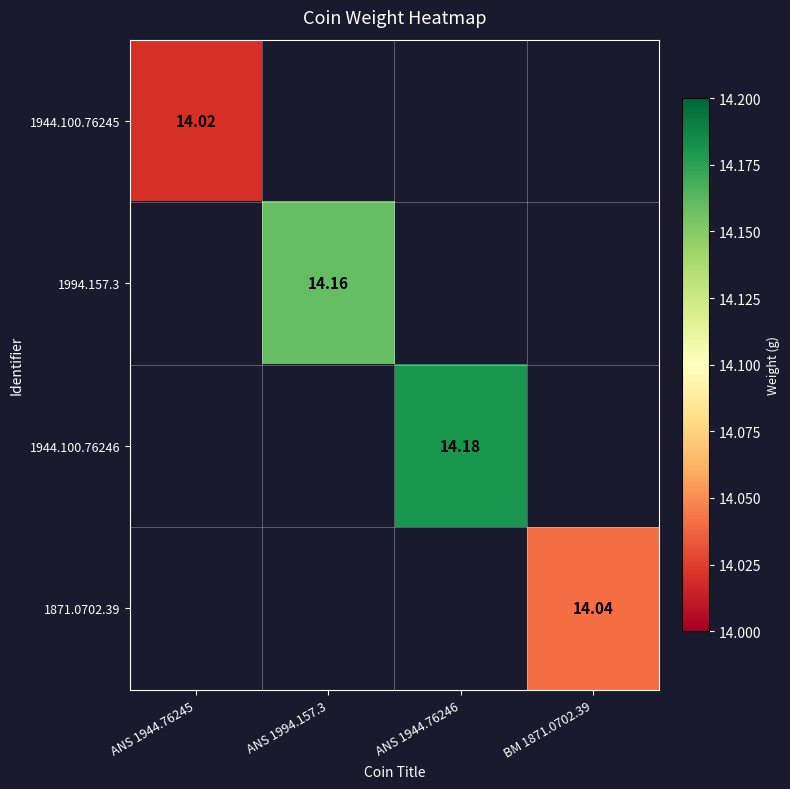

Which series has the widest spread of values?

1944.100.76245